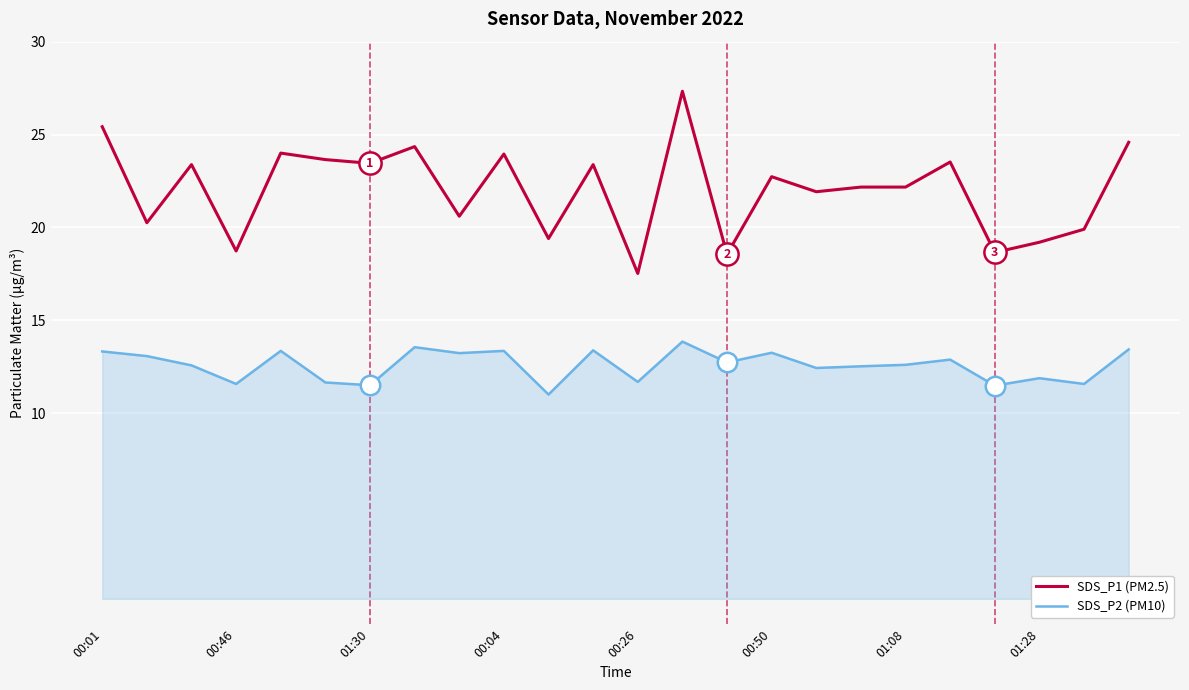

What is the smallest value displayed?

11.0